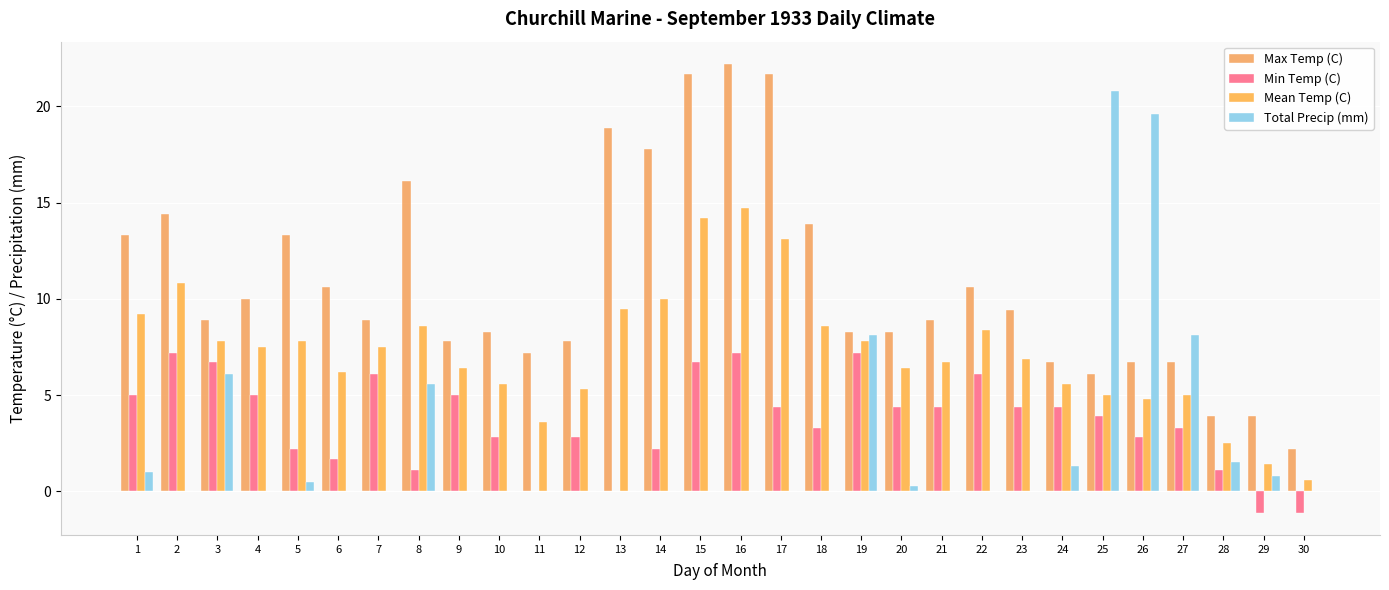

The Max Temp (C) series shows 4.3 at 2. True or false?

False